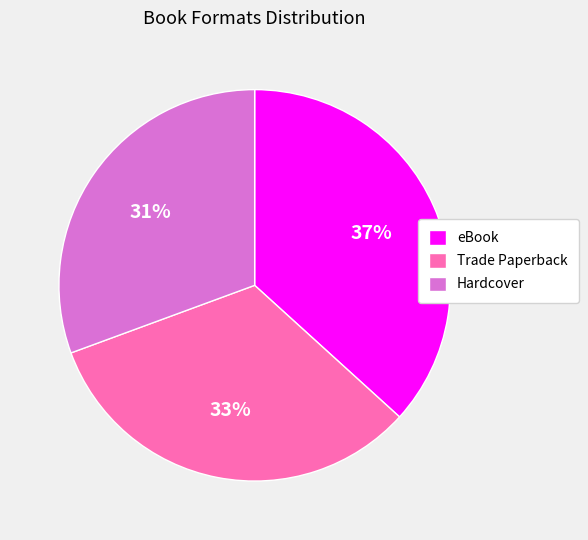

Do Trade Paperback and eBook together represent more than half of the pie?

Yes